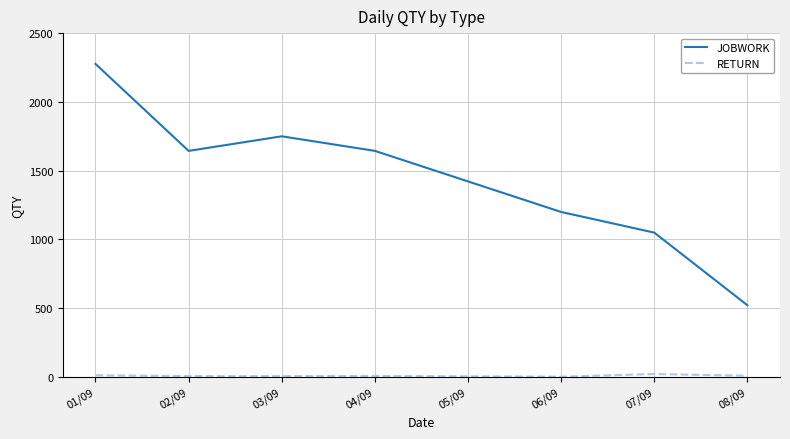

What is the difference between the maximum and minimum values in the JOBWORK series?

1754